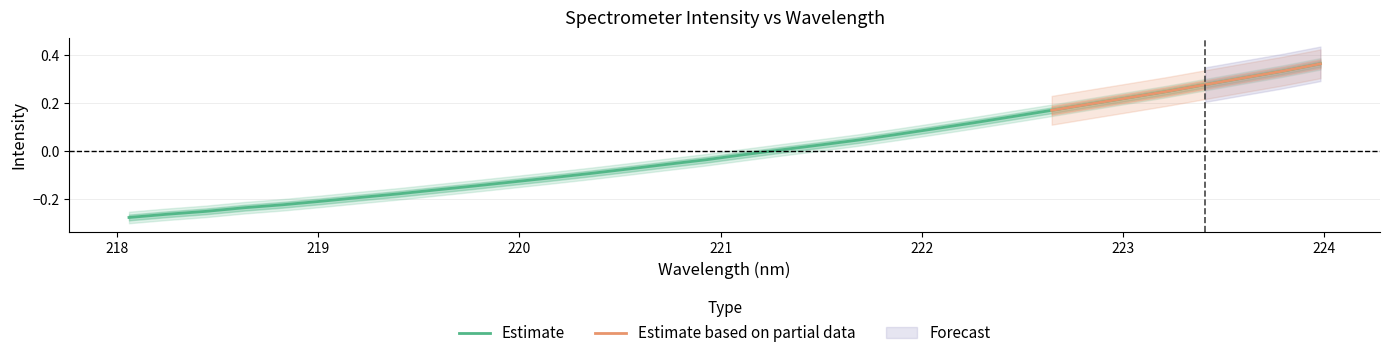

Which label corresponds to the smallest value in the chart?

218.0596